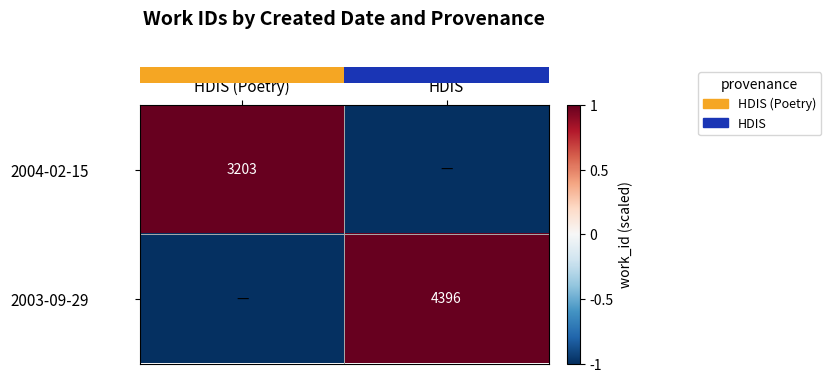

Is it true that row_1 equals -1 at HDIS (Poetry)?

True